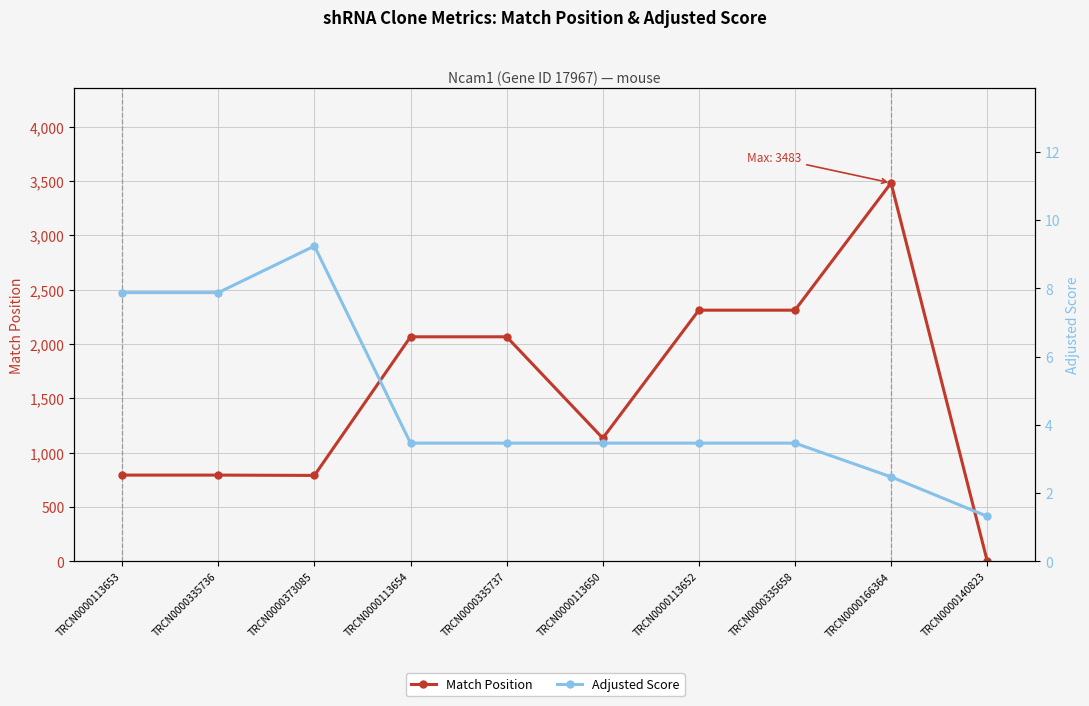

True or false: Match Position and Adjusted Score intersect in this chart.

False